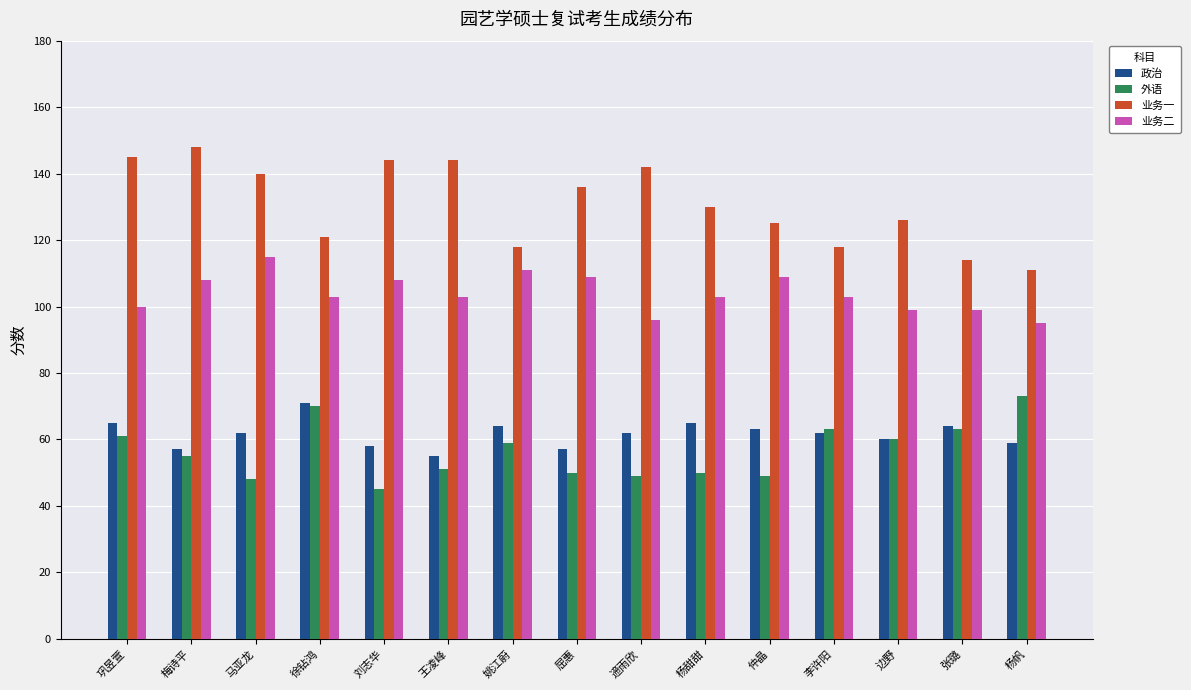

What is the label of the 7th bar from the left?

姚江蔚